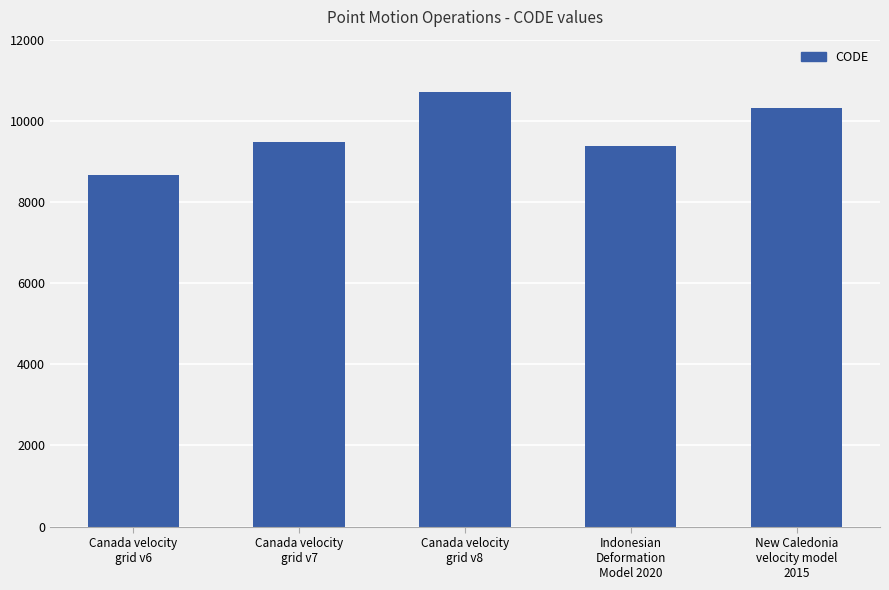

Reading left to right, list all the values displayed in this chart.

Canada velocity
grid v6=8676	Canada velocity
grid v7=9483	Canada velocity
grid v8=10707	Indonesian
Deformation
Model 2020=9375	New Caledonia
velocity model
2015=10323